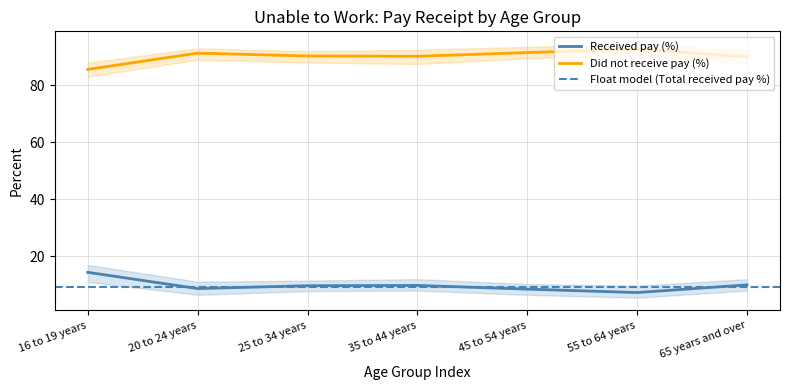

True or false: Received pay (%) and Did not receive pay (%) intersect in this chart.

False